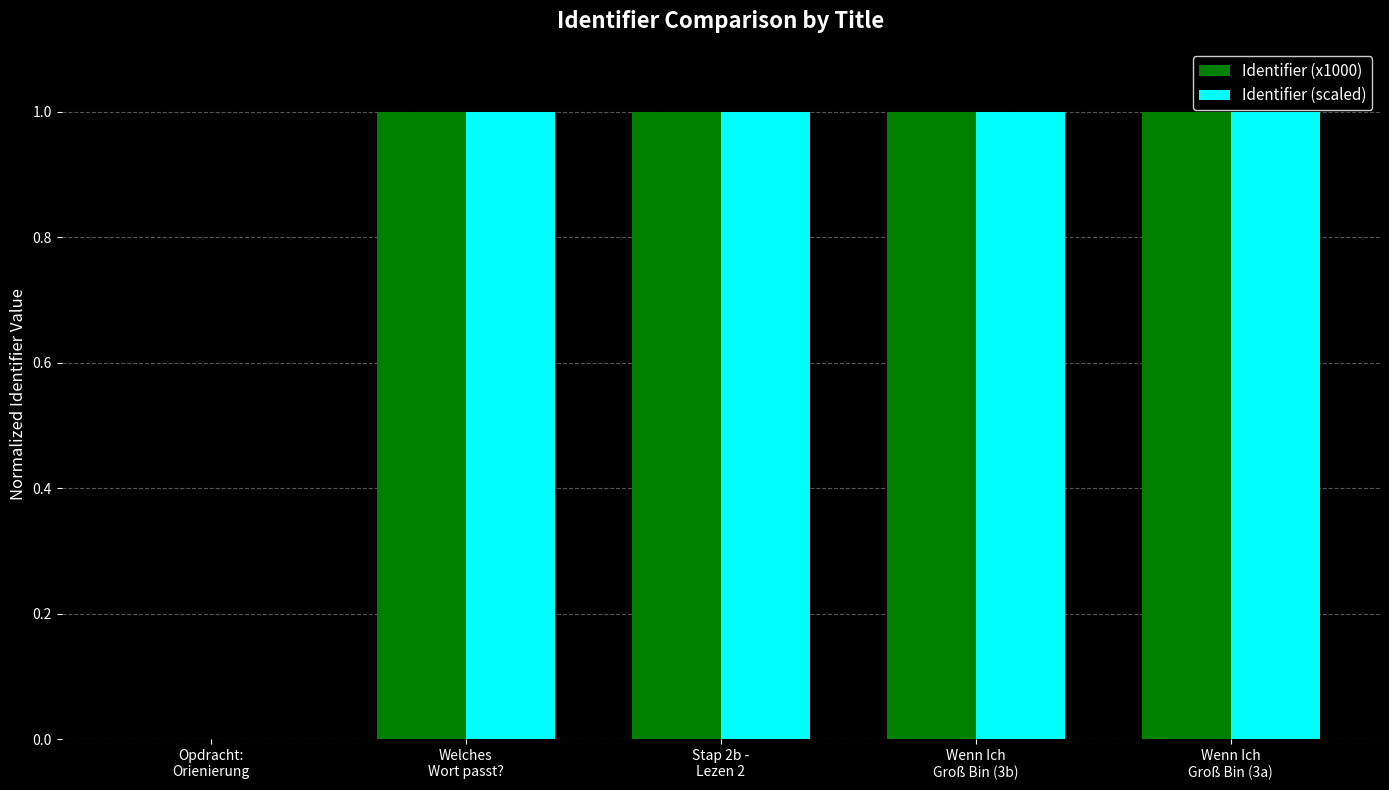

What is the sum of all Identifier (scaled) values?

4.0